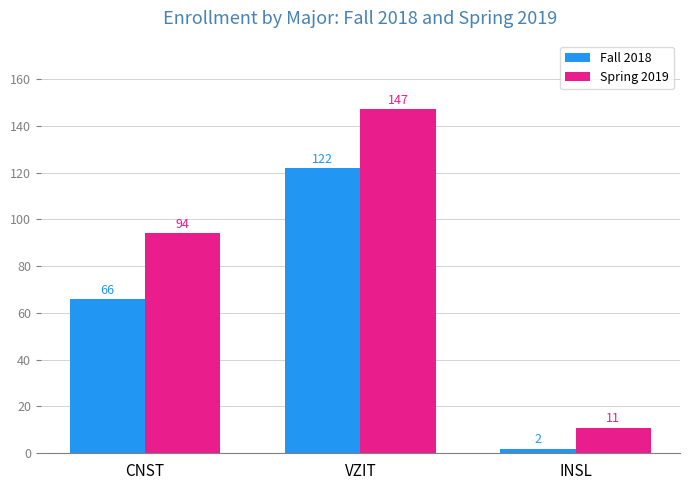

Reading left to right, what are all the values shown in this chart?

Fall 2018: 66	122	2
Spring 2019: 94	147	11